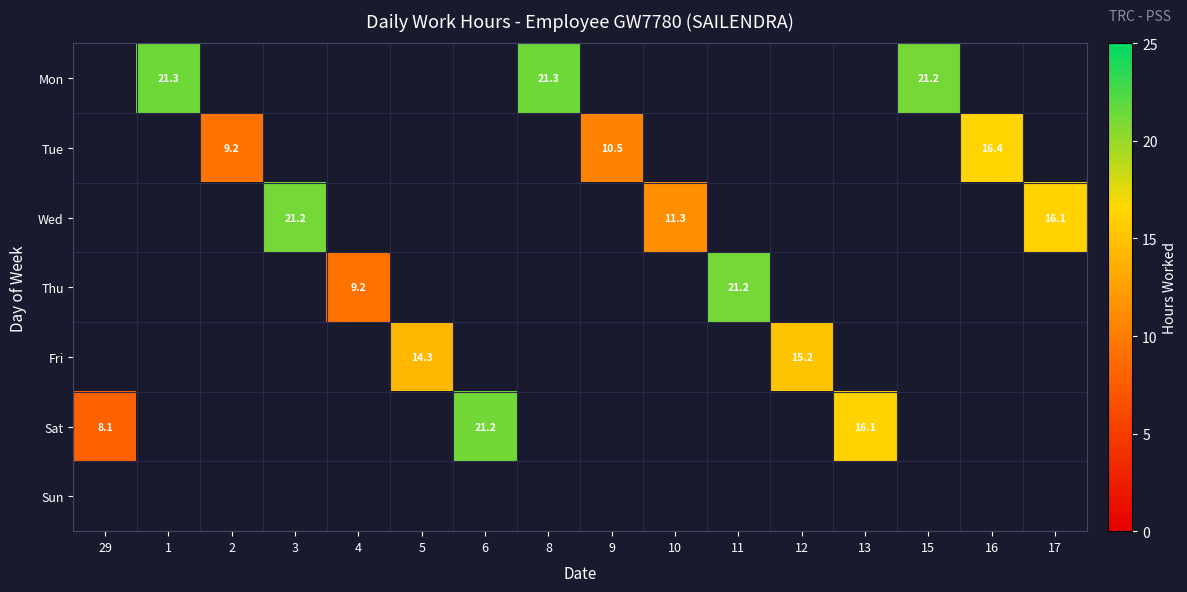

Count the number of categories in the chart.

16